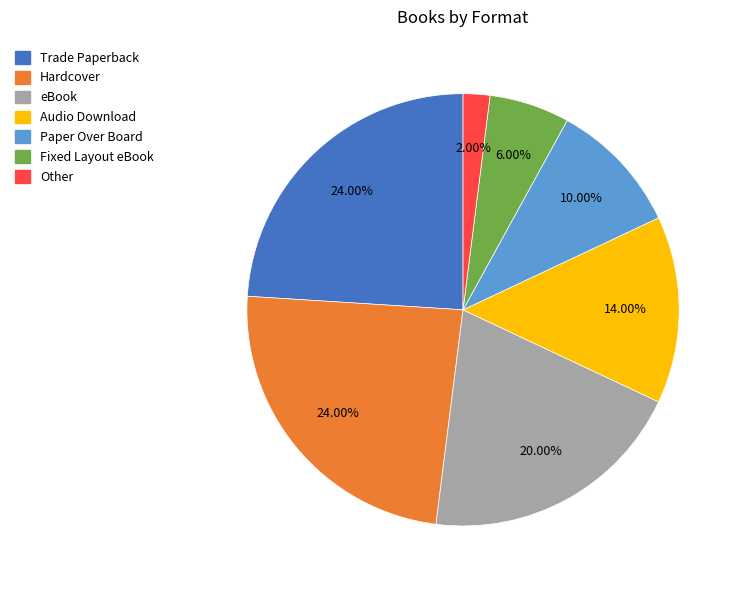

Does any single category account for the majority?

No